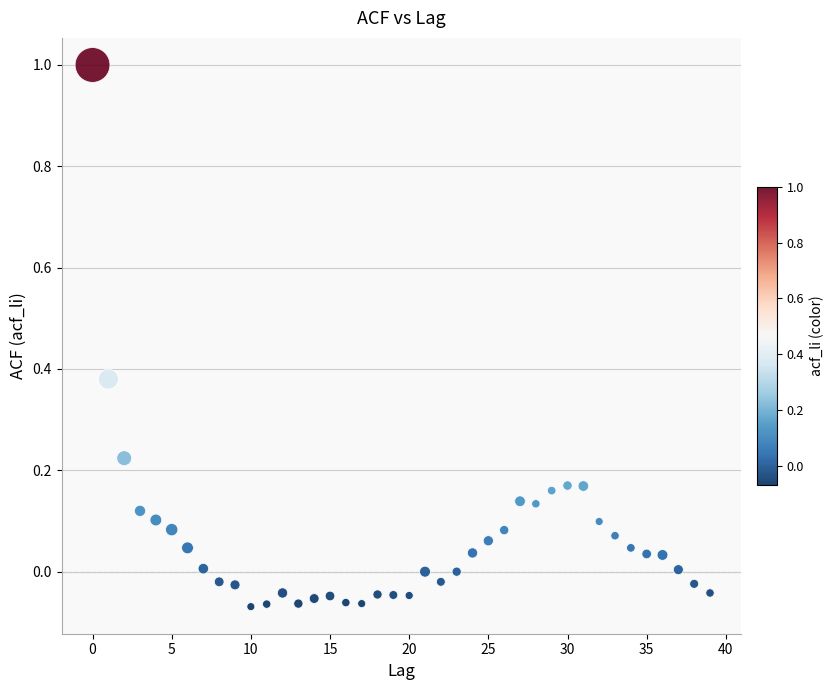

What is the range of Y values (max minus min)?

1.1